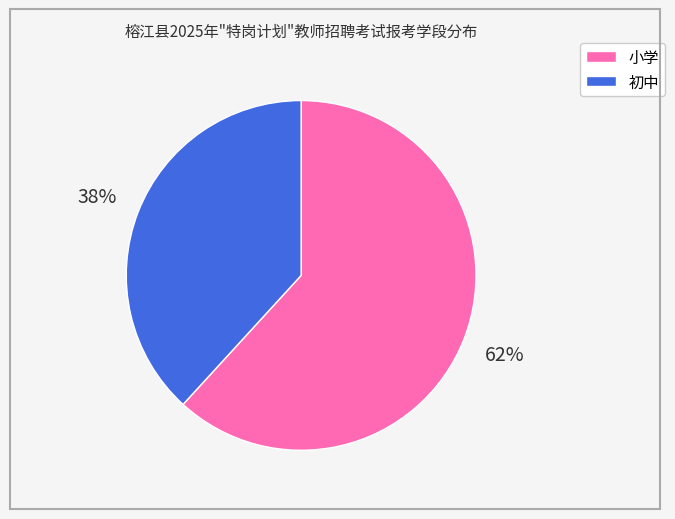

How many slices are in this pie chart?

2